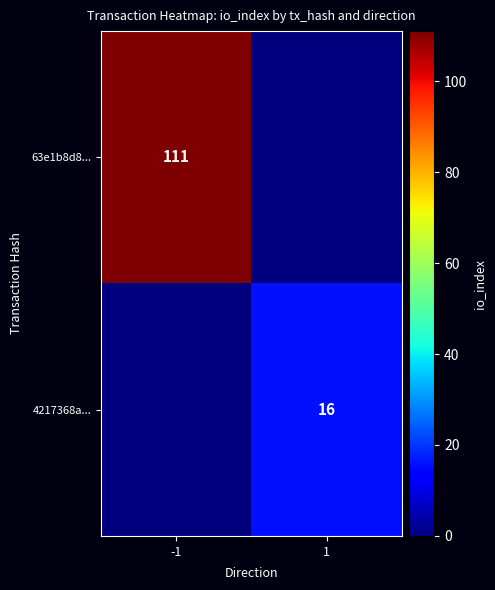

True or false: 4217368a... has a value of 25 at 1.

False